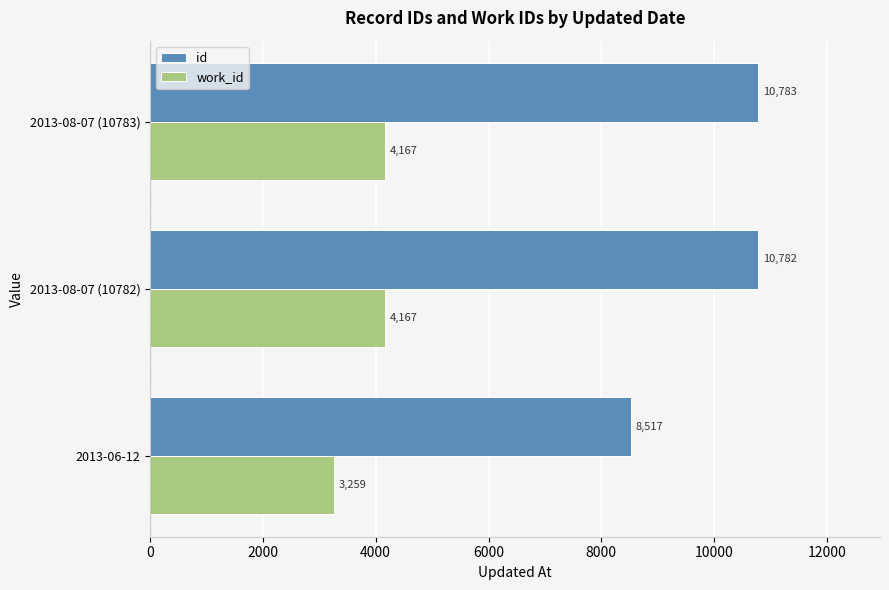

What is the difference between the maximum and minimum values in the work_id series?

908